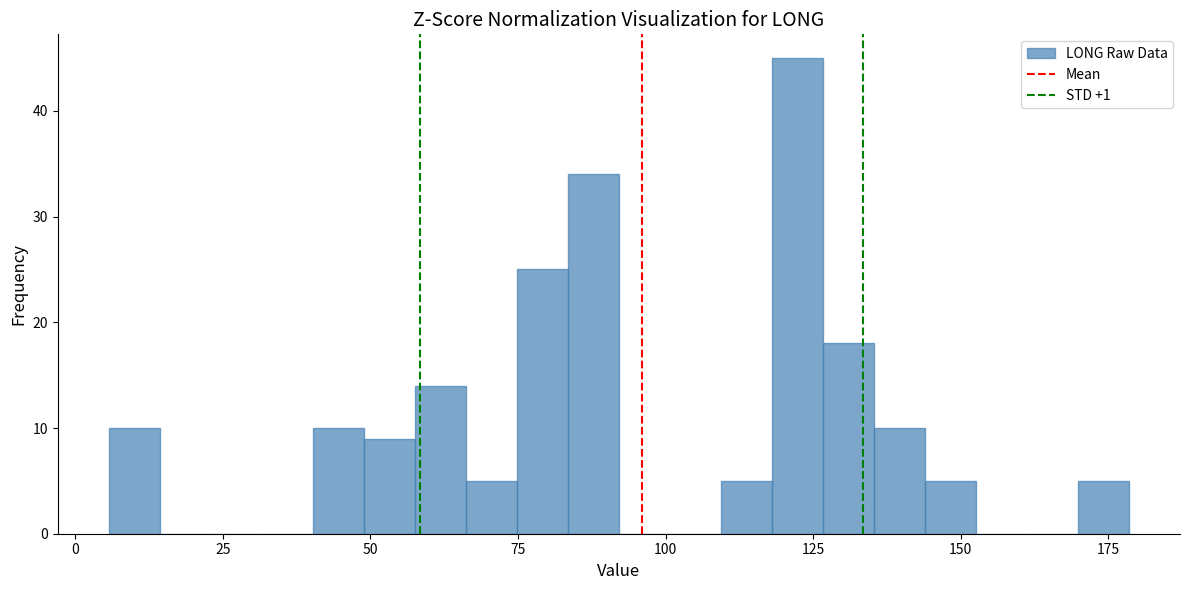

Read against the x-axis, roughly where is the centre of the tallest bar?

120